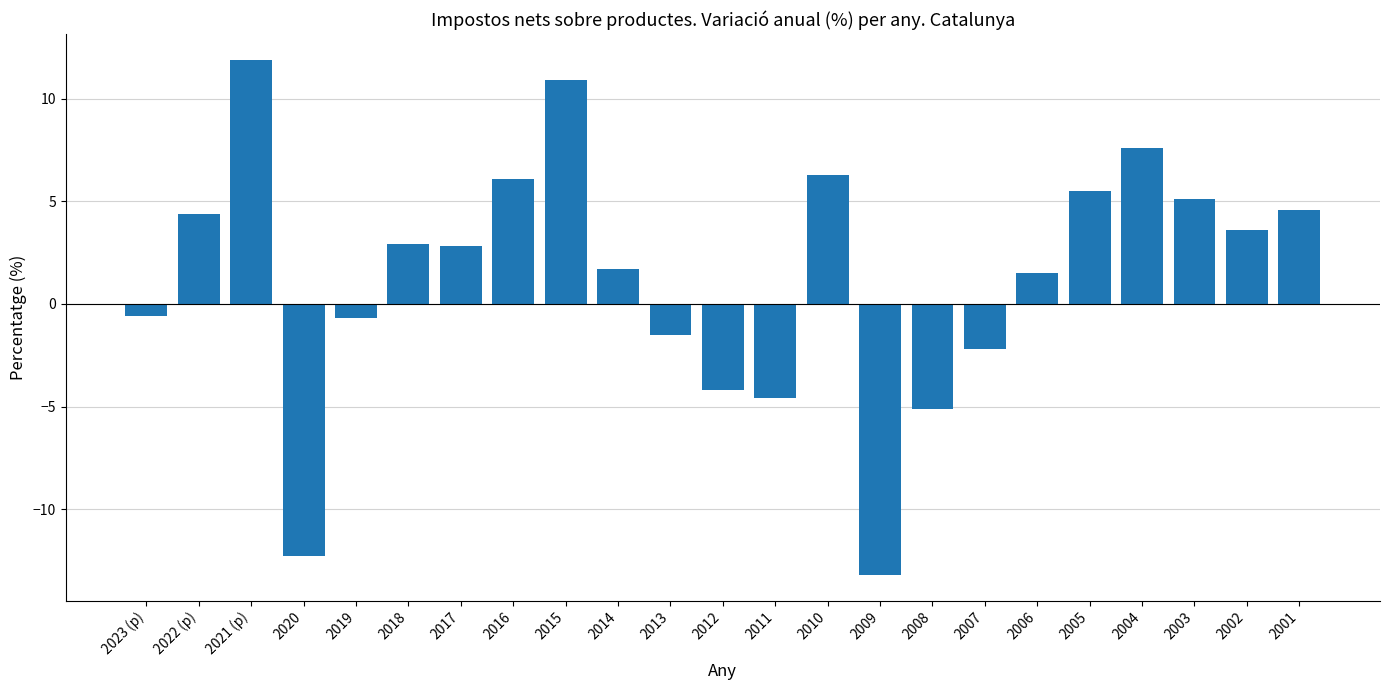

What is the difference between the values at 2014 and 2010?

4.6